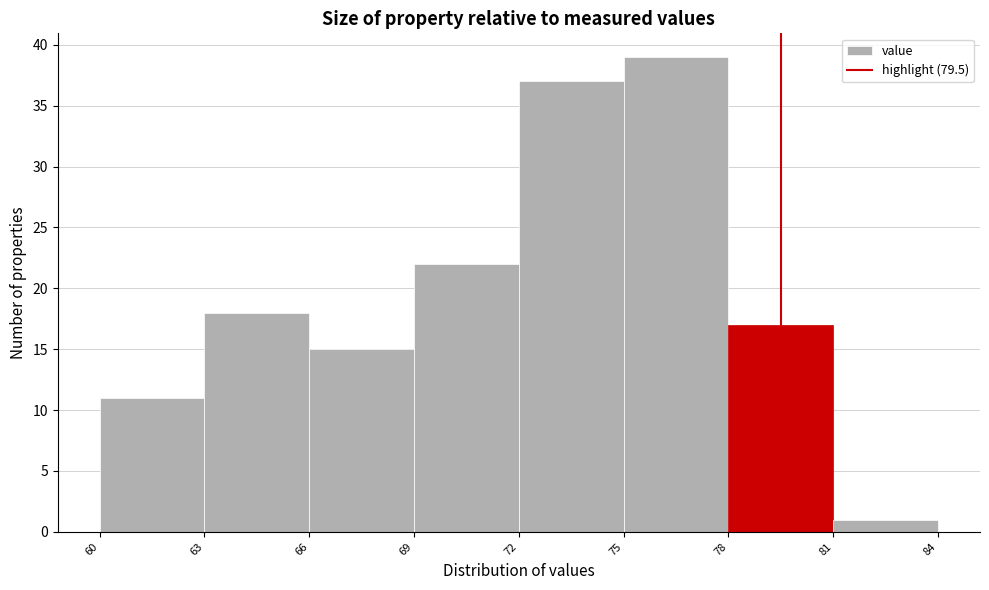

How tall is the bar that spans 69 to 72 on the x-axis? The values are not printed on the chart, so give them approximately, as read against the axis.

22